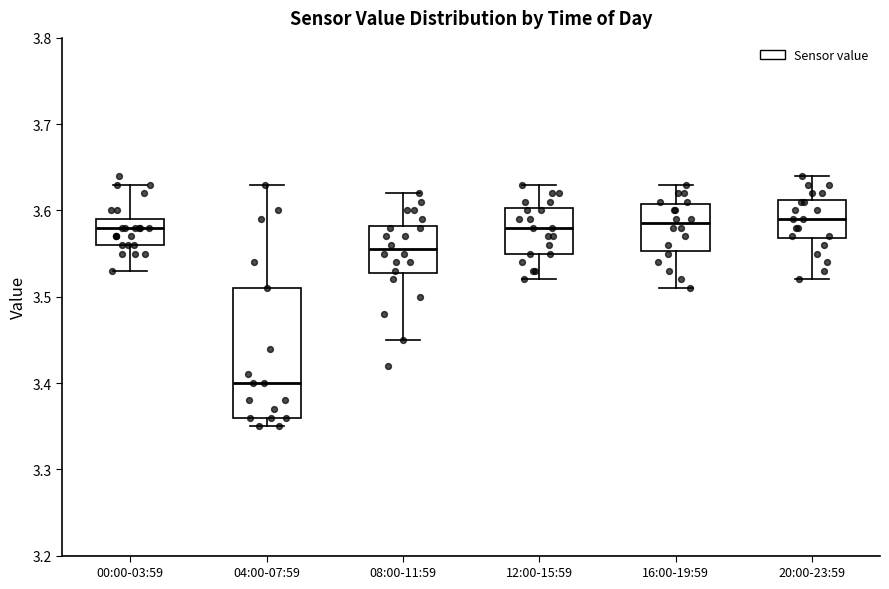

Reading left to right, transcribe this box plot: for each box, give where its median line is, the range the box spans, and where its two whiskers end, as read against the y-axis. The values are not printed on the chart, so give them approximately, as read against the axis.

00:00-03:59: median 3.58, box 3.56 to 3.59, whiskers 3.53 to 3.63
04:00-07:59: median 3.40, box 3.36 to 3.51, whiskers 3.35 to 3.63
08:00-11:59: median 3.56, box 3.53 to 3.58, whiskers 3.45 to 3.62
12:00-15:59: median 3.58, box 3.55 to 3.60, whiskers 3.52 to 3.63
16:00-19:59: median 3.59, box 3.55 to 3.61, whiskers 3.51 to 3.63
20:00-23:59: median 3.59, box 3.57 to 3.61, whiskers 3.52 to 3.64